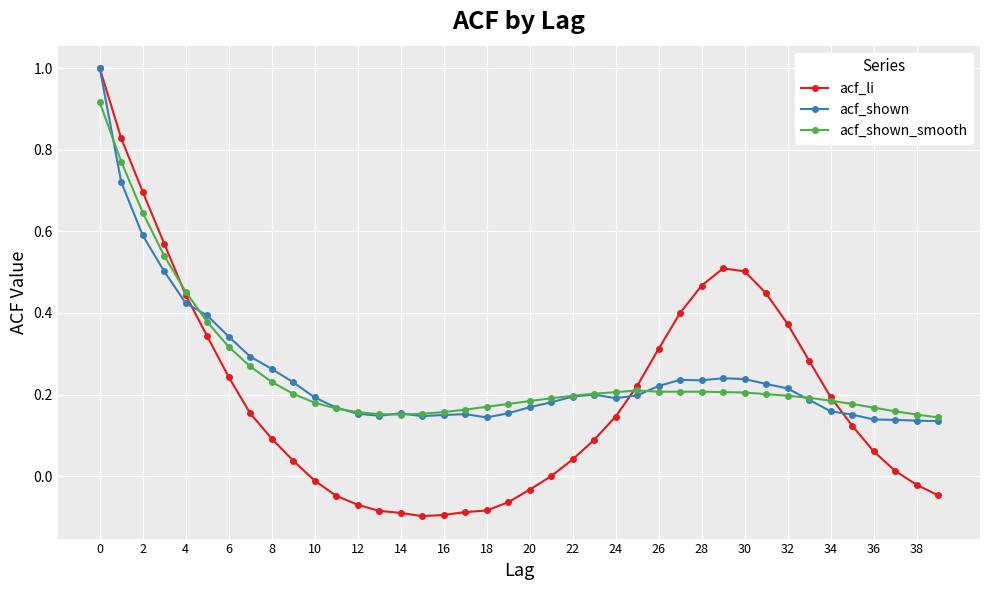

How many lines are shown in the chart?

3